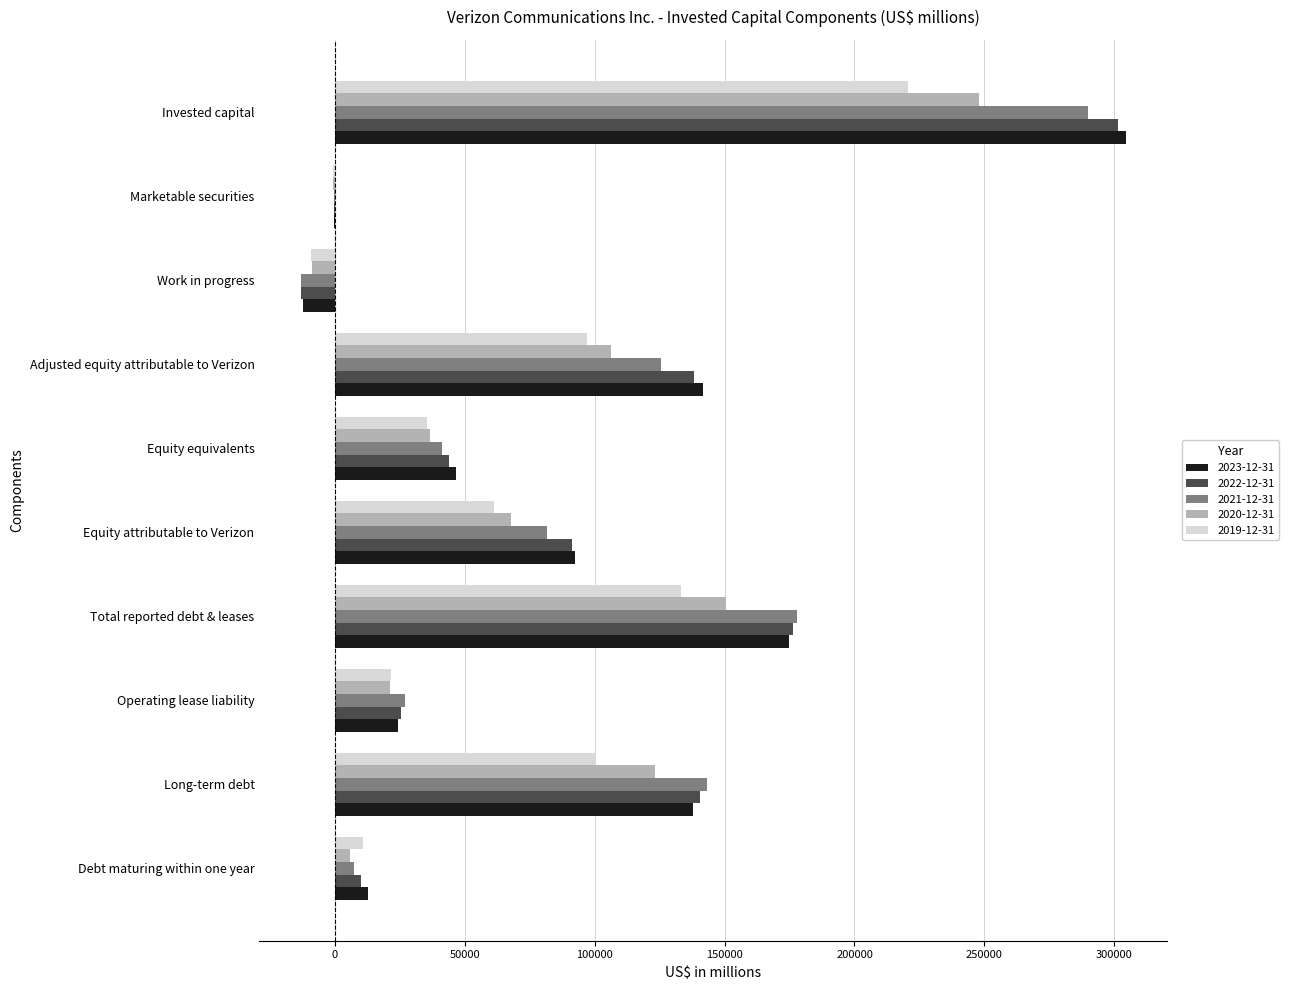

Is it true that 2019-12-31 equals 21654 at Operating lease liability?

True